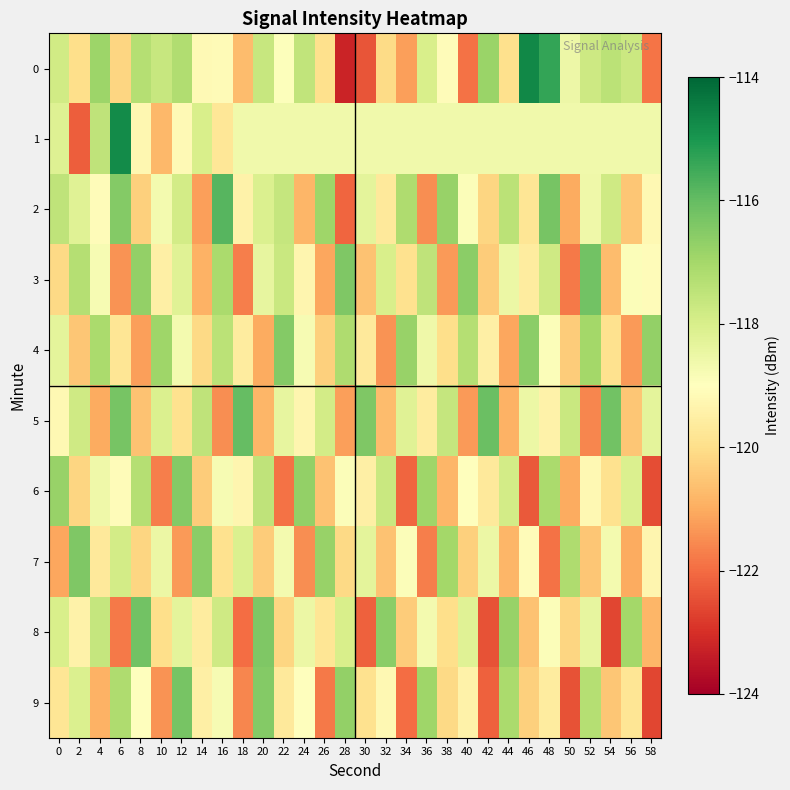

Reading right to left, transcribe all the data shown in this chart.

0: 58=-121.9	56=-117.7	54=-117.4	52=-117.8	50=-118.5	48=-115.4	46=-114.7	44=-120.0	42=-116.8	40=-121.9	38=-119.1	36=-118.0	34=-121.2	32=-120.1	30=-122.4	28=-123.2	26=-120.0	24=-117.5	22=-119.0	20=-117.7	18=-120.7	16=-119.1	14=-119.2	12=-117.2	10=-117.6	8=-117.3	6=-120.2	4=-116.9	2=-120.0	0=-117.8
1: 58=-118.6	56=-118.6	54=-118.6	52=-118.6	50=-118.6	48=-118.6	46=-118.6	44=-118.6	42=-118.6	40=-118.6	38=-118.6	36=-118.6	34=-118.6	32=-118.6	30=-118.6	28=-118.6	26=-118.6	24=-118.6	22=-118.6	20=-118.6	18=-118.6	16=-119.8	14=-118.0	12=-119.2	10=-120.8	8=-119.3	6=-114.7	4=-117.5	2=-122.2	0=-118.2
2: 58=-119.2	56=-120.5	54=-117.8	52=-118.6	50=-121.0	48=-116.3	46=-119.8	44=-117.4	42=-120.2	40=-118.9	38=-116.8	36=-121.5	34=-117.2	32=-119.7	30=-118.3	28=-122.1	26=-116.9	24=-120.8	22=-117.6	20=-118.1	18=-119.4	16=-115.8	14=-121.2	12=-117.9	10=-118.7	8=-120.3	6=-116.5	4=-119.1	2=-118.2	0=-117.5
3: 58=-119.1	56=-118.9	54=-120.7	52=-116.2	50=-121.8	48=-117.8	46=-119.6	44=-118.5	42=-120.4	40=-116.6	38=-121.3	36=-117.5	34=-119.9	32=-118.0	30=-120.6	28=-116.4	26=-121.1	24=-119.3	22=-117.7	20=-118.4	18=-121.7	16=-117.1	14=-120.9	12=-118.2	10=-119.5	8=-116.7	6=-121.4	4=-118.8	2=-117.3	0=-120.1
4: 58=-116.7	56=-121.3	54=-119.9	52=-117.0	50=-120.4	48=-118.9	46=-116.6	44=-121.1	42=-119.5	40=-117.3	38=-120.0	36=-118.6	34=-116.8	32=-121.4	30=-119.7	28=-117.2	26=-120.3	24=-118.8	22=-116.5	20=-121.0	18=-119.6	16=-117.4	14=-120.1	12=-118.7	10=-116.9	8=-121.2	6=-119.8	4=-117.1	2=-120.5	0=-118.3
5: 58=-118.3	56=-120.5	54=-116.2	52=-121.6	50=-117.7	48=-119.4	46=-118.5	44=-120.9	42=-116.1	40=-121.3	38=-117.6	36=-119.6	34=-118.2	32=-120.7	30=-116.4	28=-121.2	26=-117.9	24=-119.3	22=-118.4	20=-120.8	18=-116.0	16=-121.5	14=-117.5	12=-119.9	10=-118.1	8=-120.6	6=-116.3	4=-121.0	2=-117.8	0=-119.2
6: 58=-122.5	56=-118.1	54=-119.9	52=-119.2	50=-121.0	48=-117.1	46=-122.3	44=-117.9	42=-119.7	40=-119.0	38=-120.8	36=-116.9	34=-122.1	32=-117.7	30=-119.5	28=-118.9	26=-120.6	24=-116.7	22=-121.9	20=-117.5	18=-119.3	16=-118.8	14=-120.4	12=-116.5	10=-121.7	8=-117.3	6=-119.1	4=-118.6	2=-120.2	0=-116.8
7: 58=-119.3	56=-121.0	54=-118.7	52=-120.5	50=-117.2	48=-121.9	46=-119.1	44=-120.8	42=-118.5	40=-120.3	38=-117.0	36=-121.7	34=-118.9	32=-120.6	30=-118.3	28=-120.1	26=-116.8	24=-121.5	22=-118.7	20=-120.4	18=-118.1	16=-119.9	14=-116.6	12=-121.3	10=-118.5	8=-120.2	6=-117.9	4=-119.7	2=-116.4	0=-121.1
8: 58=-120.8	56=-117.0	54=-122.6	52=-118.4	50=-120.2	48=-118.9	46=-120.6	44=-116.8	42=-122.4	40=-118.2	38=-120.0	36=-118.7	34=-120.4	32=-116.6	30=-122.2	28=-118.0	26=-119.8	24=-118.5	22=-120.2	20=-116.4	18=-122.0	16=-117.8	14=-119.6	12=-118.3	10=-120.0	8=-116.2	6=-121.8	4=-117.6	2=-119.4	0=-118.0
9: 58=-122.6	56=-119.8	54=-120.5	52=-117.3	50=-122.4	48=-119.6	46=-120.3	44=-117.1	42=-122.2	40=-119.4	38=-120.1	36=-116.9	34=-122.0	32=-119.2	30=-119.9	28=-116.7	26=-121.8	24=-119.0	22=-119.7	20=-116.5	18=-121.6	16=-118.8	14=-119.5	12=-116.3	10=-121.4	8=-119.0	6=-117.2	4=-120.9	2=-118.1	0=-119.8